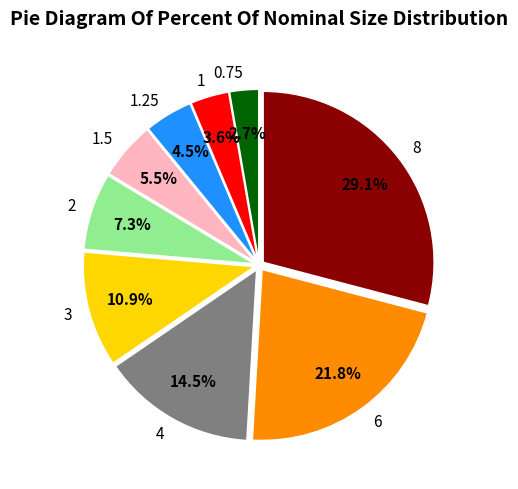

How many segments does this pie chart have?

9